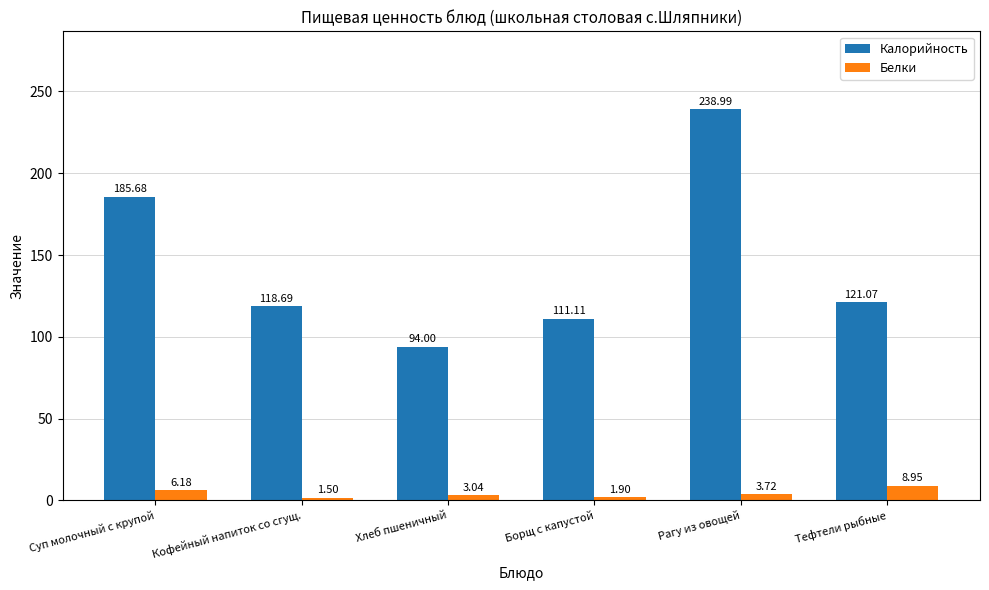

How many categories are shown in the chart?

6